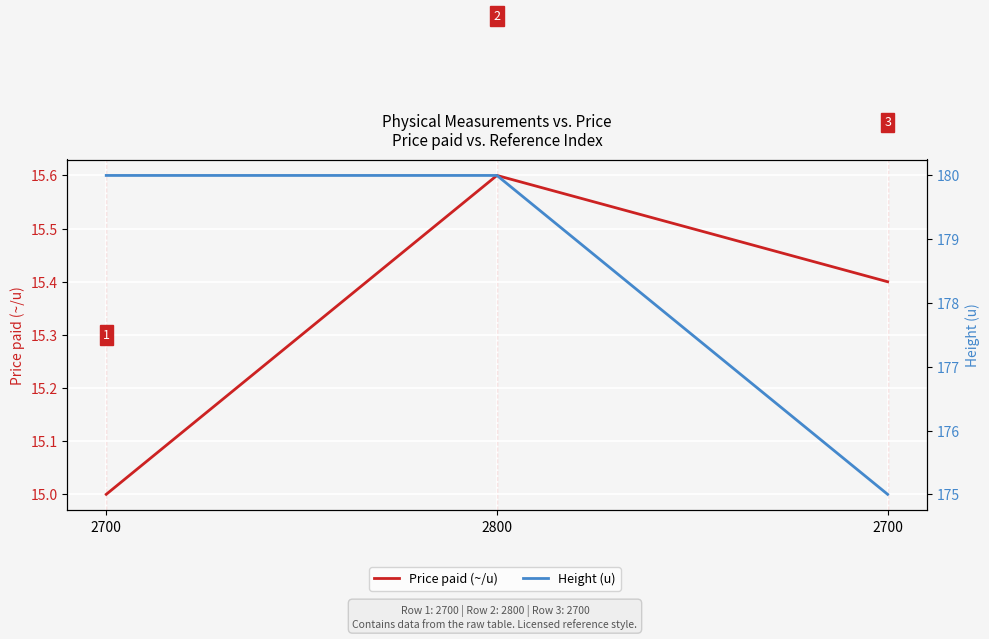

Reading left to right, extract all data points from this chart.

Price paid (~/u): 2700=15.0	2800=15.6	2700=15.4
Height (u): 2700=180.0	2800=180.0	2700=175.0